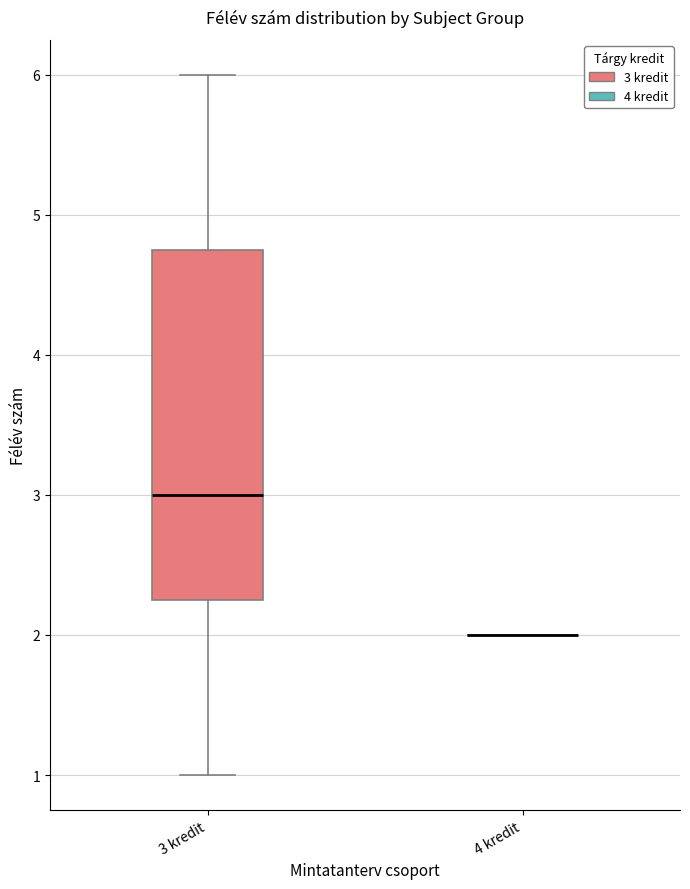

Reading left to right, transcribe this box plot: for each box, give where its median line is, the range the box spans, and where its two whiskers end, as read against the y-axis. The values are not printed on the chart, so give them approximately, as read against the axis.

3 kredit: median 3.0, box 2.3 to 4.8, whiskers 1.0 to 6.0
4 kredit: box collapsed to a line at 2.0, whiskers 2.0 to 2.0